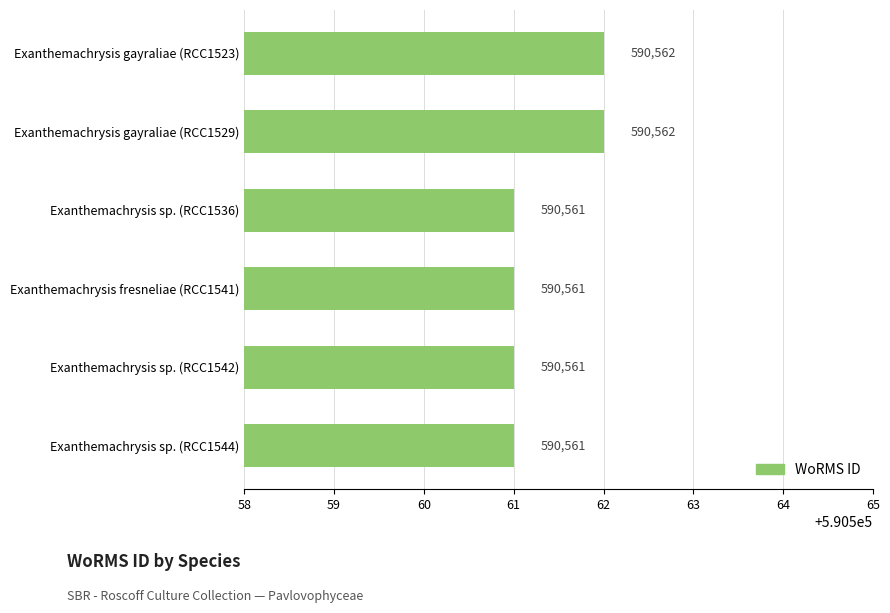

The chart shows a value of 590561 at Exanthemachrysis sp. (RCC1542). True or false?

True